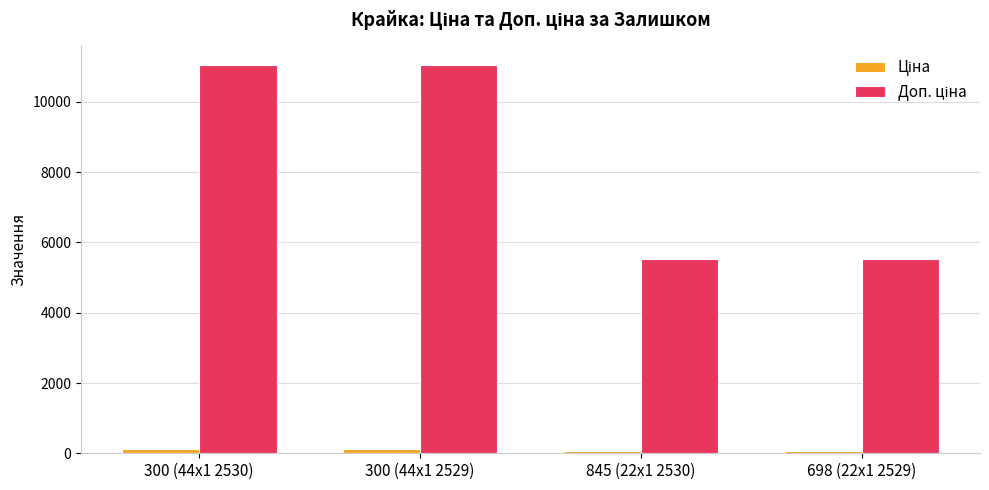

What is the maximum value shown in the chart?

11055.0